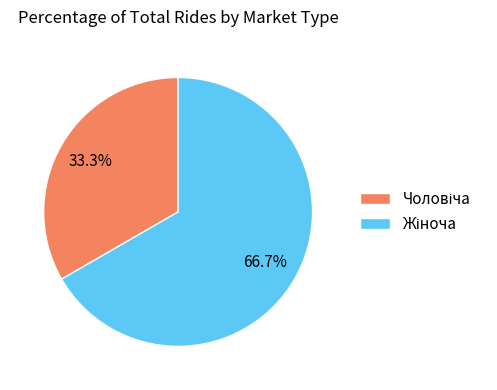

Is there any slice that represents more than half of the pie?

Yes